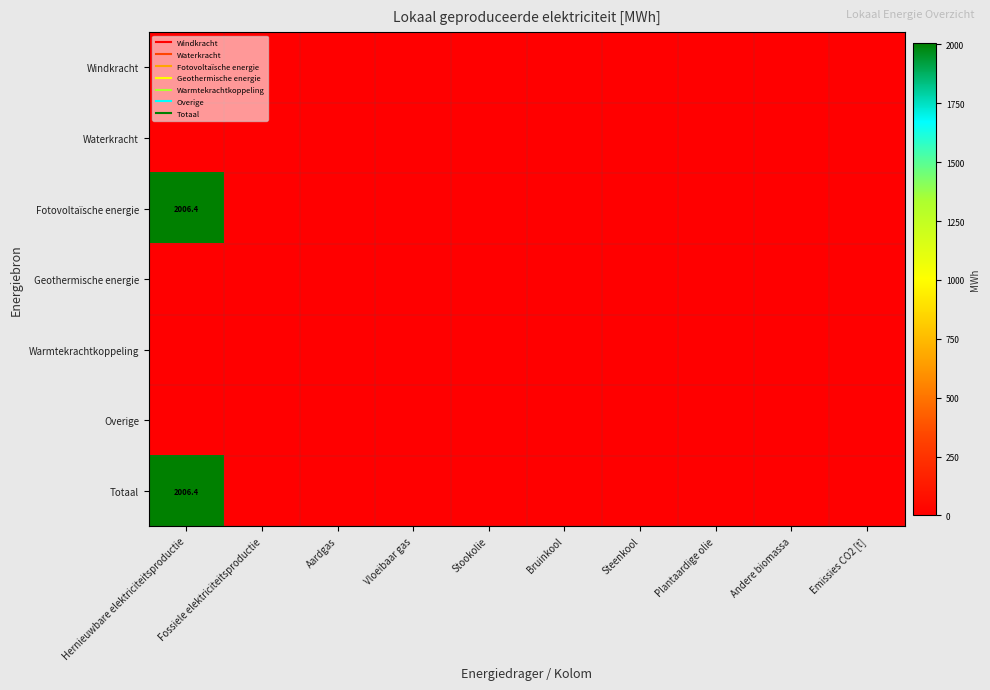

At Steenkool, list the series in order from smallest to largest.

Windkracht, Waterkracht, Fotovoltaïsche energie, Geothermische energie, Warmtekrachtkoppeling, Overige, Totaal